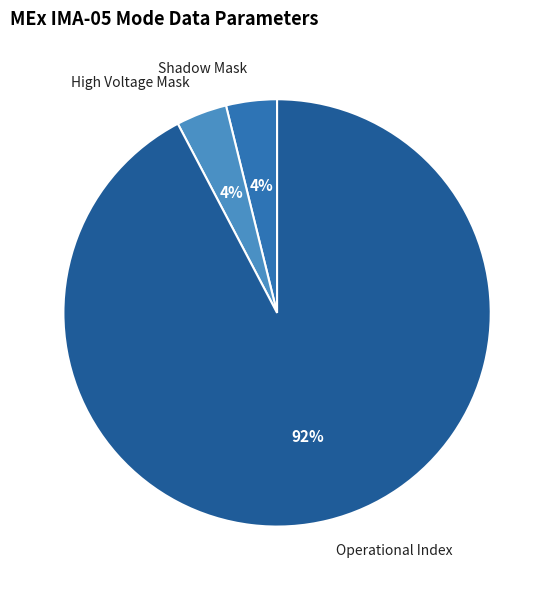

To the nearest percent, what is the average slice percentage?

33%